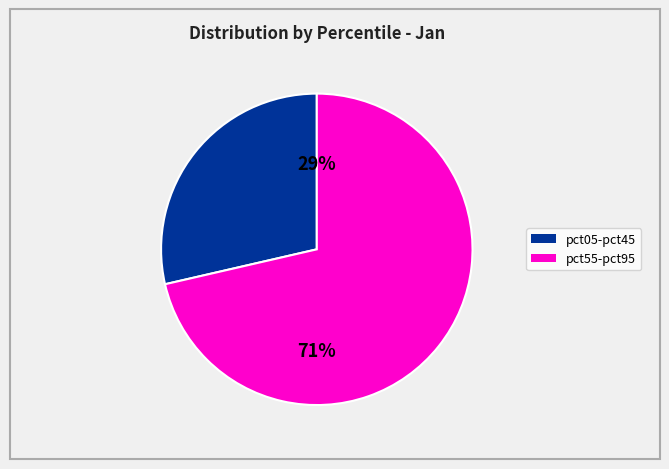

To the nearest percent, what is the average slice percentage?

50%